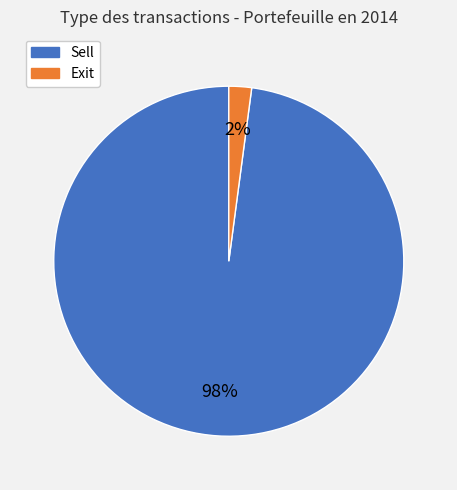

What percentage is the Sell slice, to the nearest percent?

98%